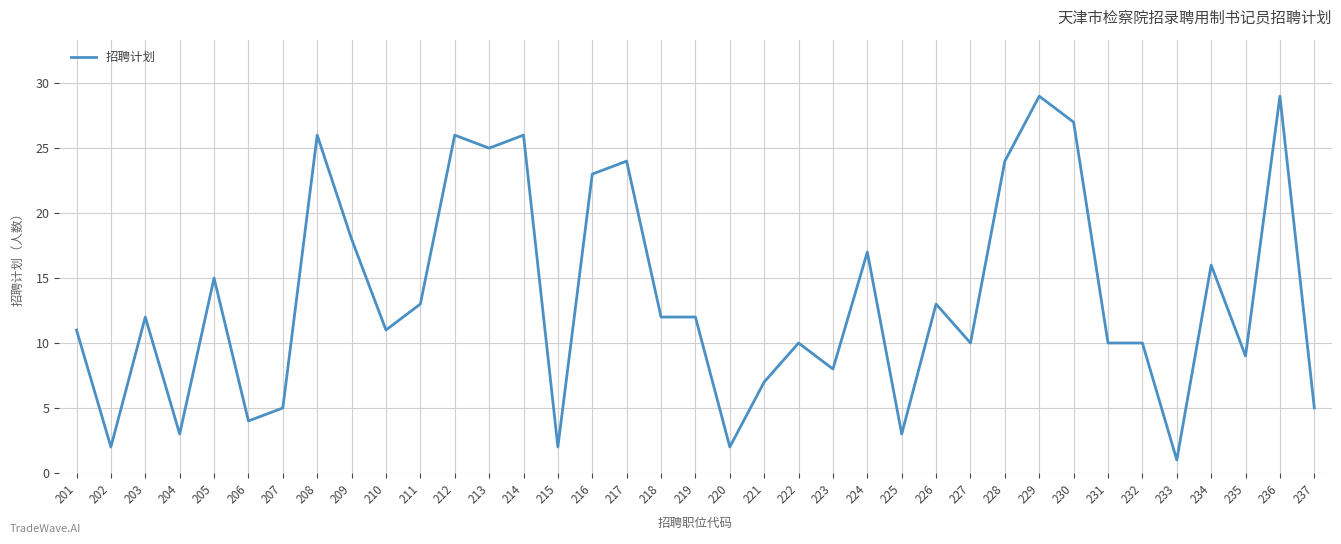

What is the difference between the second highest and minimum values?

28